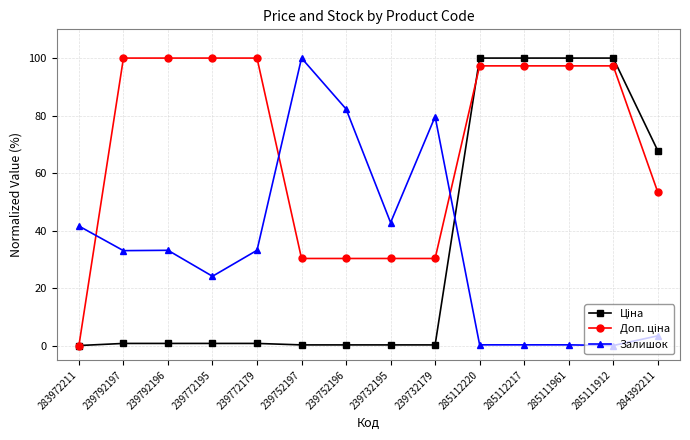

What is the label of the 12th point from the right?

239792196